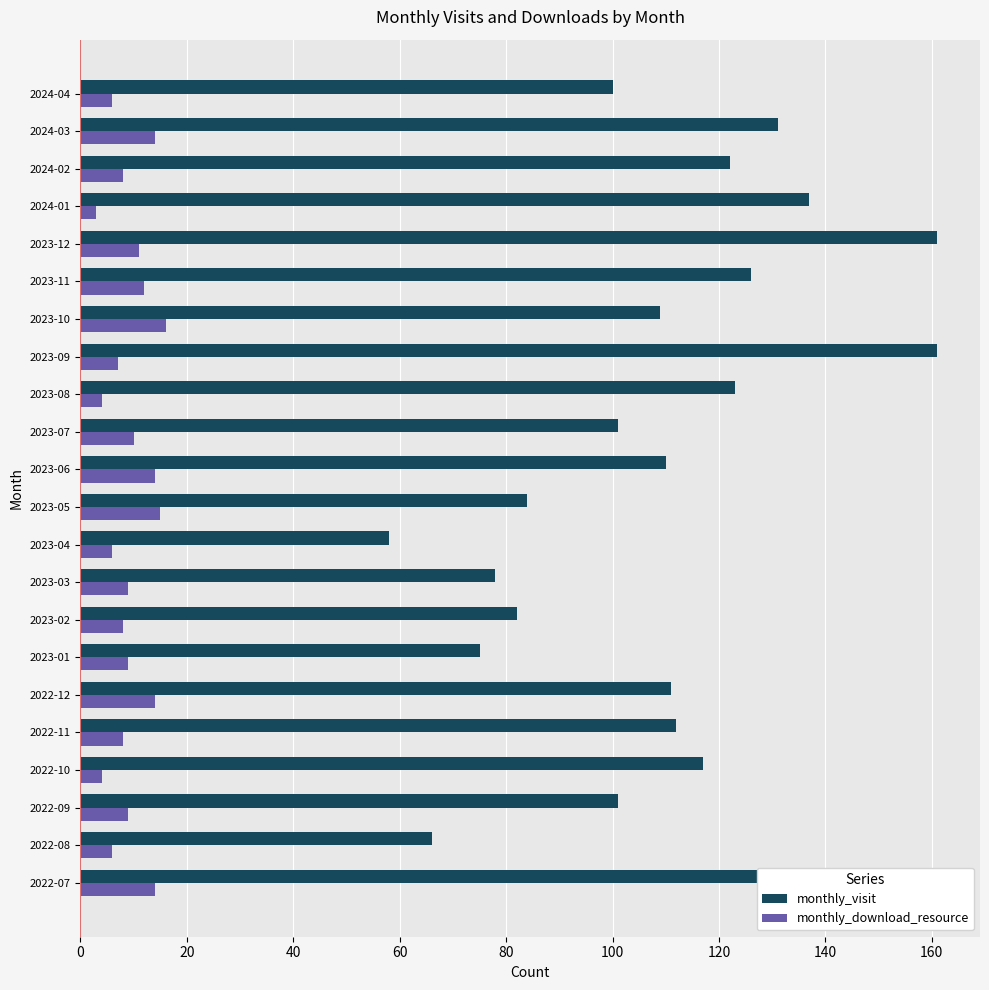

True or false: monthly_download_resource has a value of 6 at 2023-04.

True